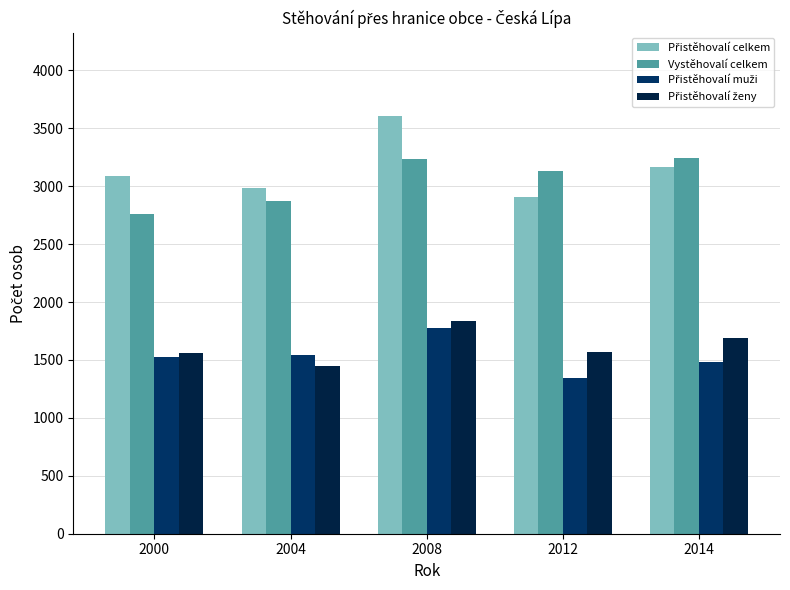

The Vystěhovalí celkem series shows 3238 at 2008. True or false?

True